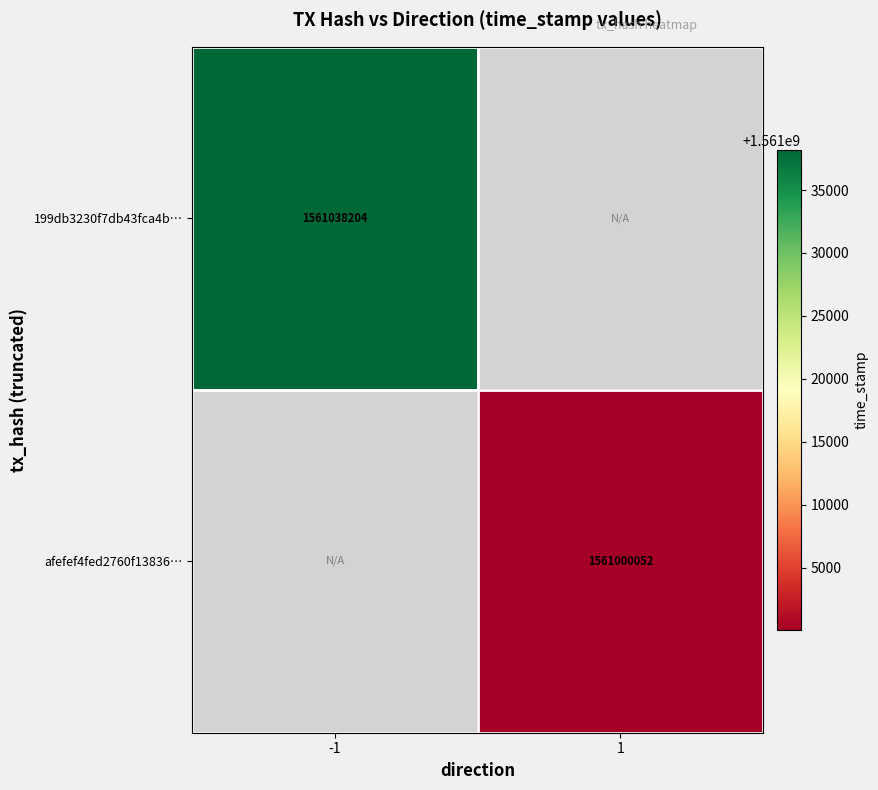

The 199db3230f7db43fca4b… series shows 1561038204 at -1. True or false?

True